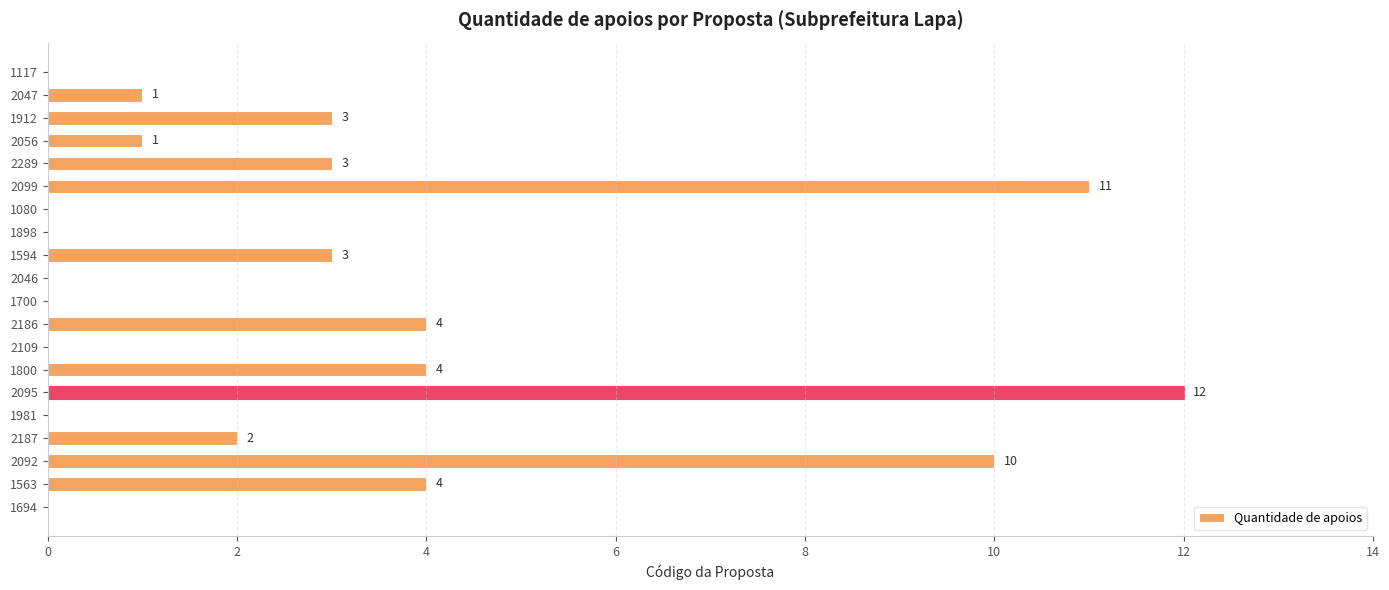

The value at 1563 is 5. True or false?

False